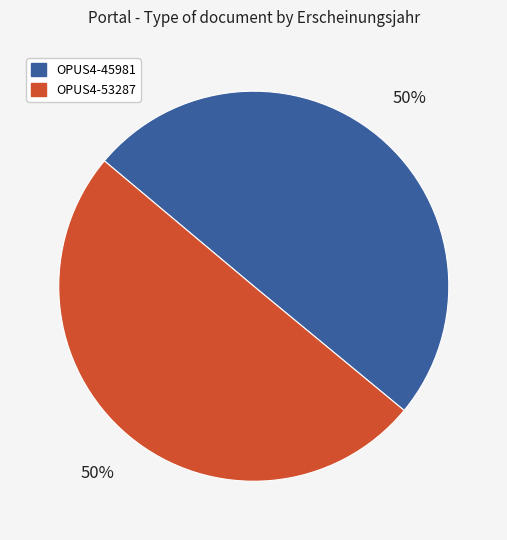

How many slices are in this pie chart?

2